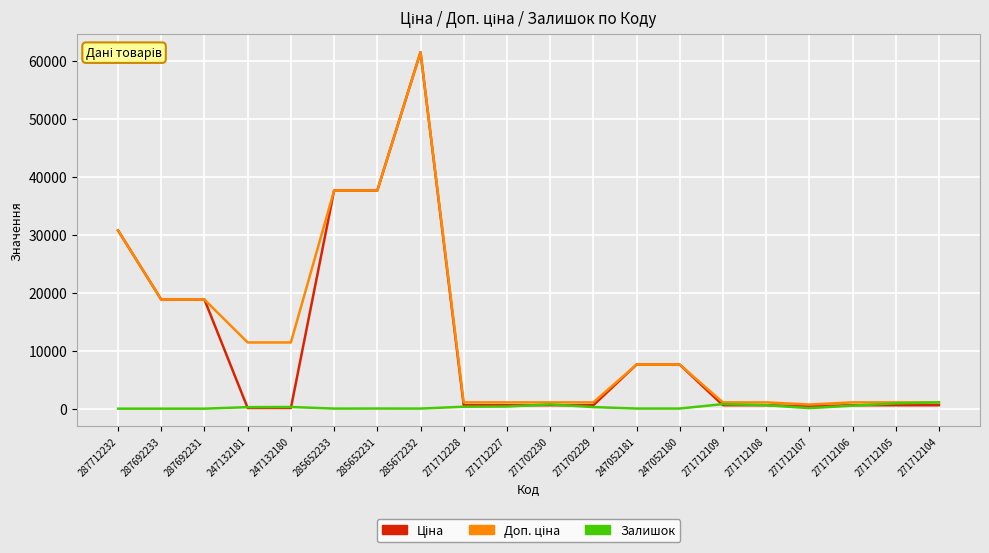

Is it true that Залишок equals 736.0 at 271702230?

True